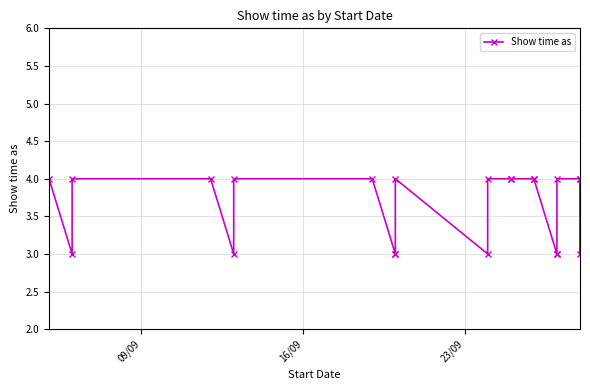

True or false: the data has more than 0 interior local peaks.

True